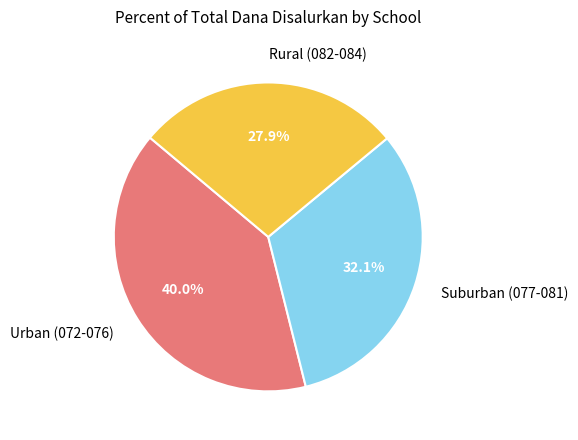

Does any single category account for the majority?

No